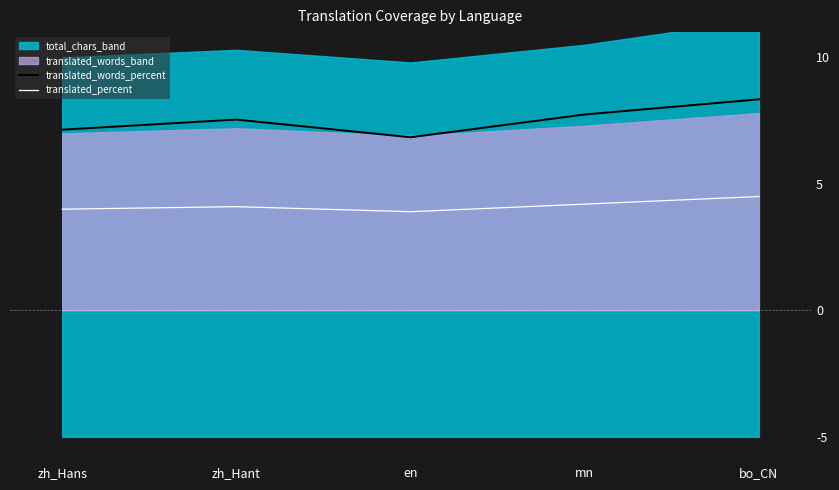

True or false: translated_percent and translated_words_percent intersect in this chart.

False